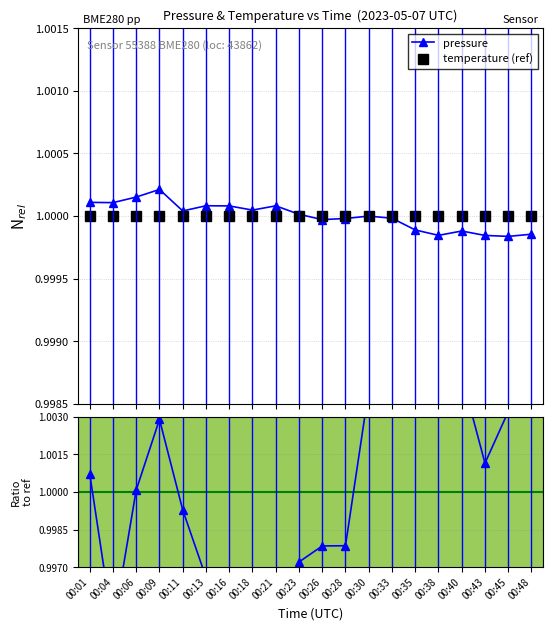

True or false: temperature (ref) has more than 1 points higher than both neighbors.

False